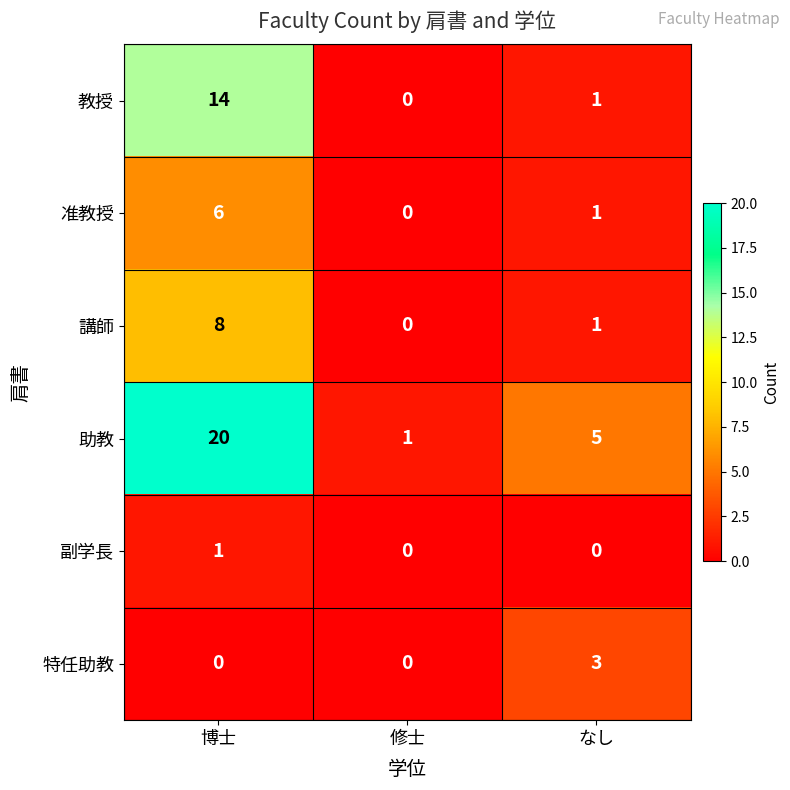

Which category has the lowest value in the 講師 series?

修士